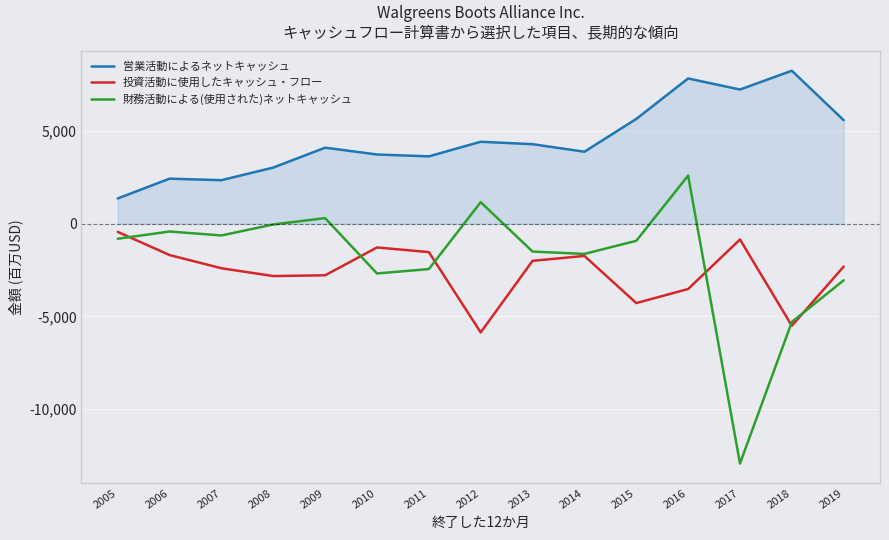

Which series has the largest total across all categories?

営業活動によるネットキャッシュ